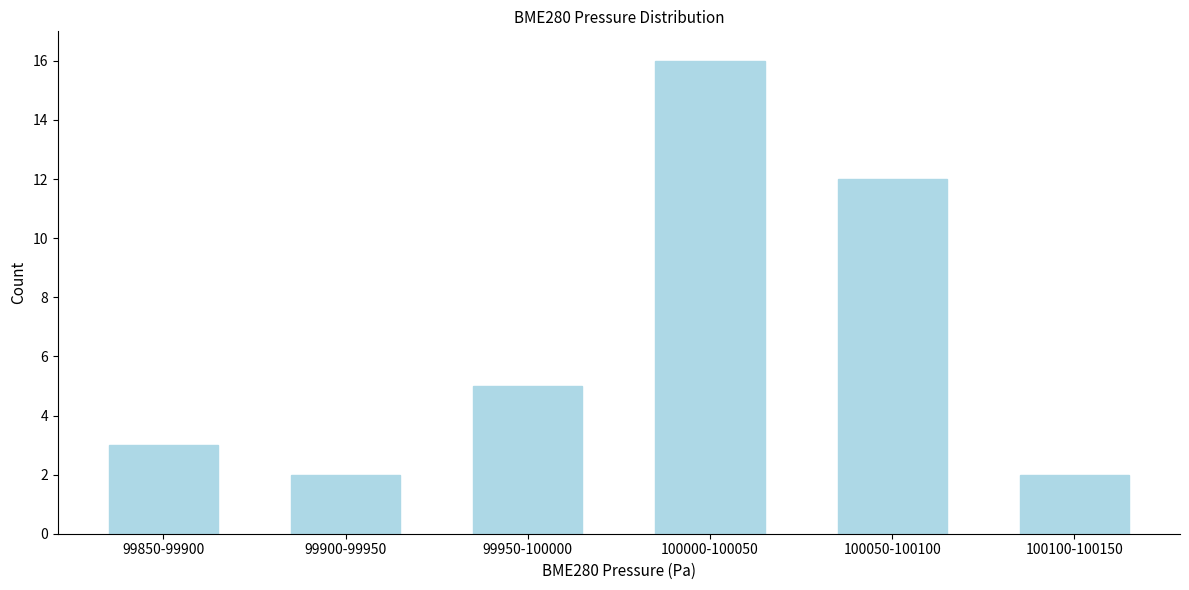

Reading right to left, what are all the values shown in this chart?

100100-100150=2	100050-100100=12	100000-100050=16	99950-100000=5	99900-99950=2	99850-99900=3